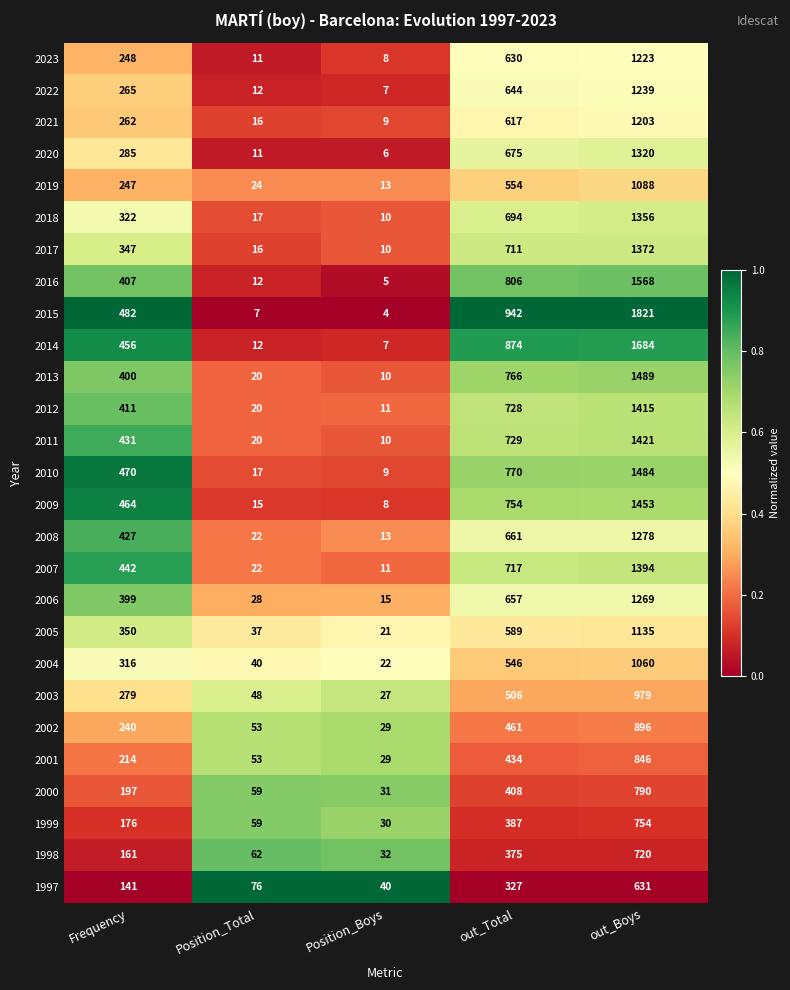

What is the maximum value shown in the chart?

1821